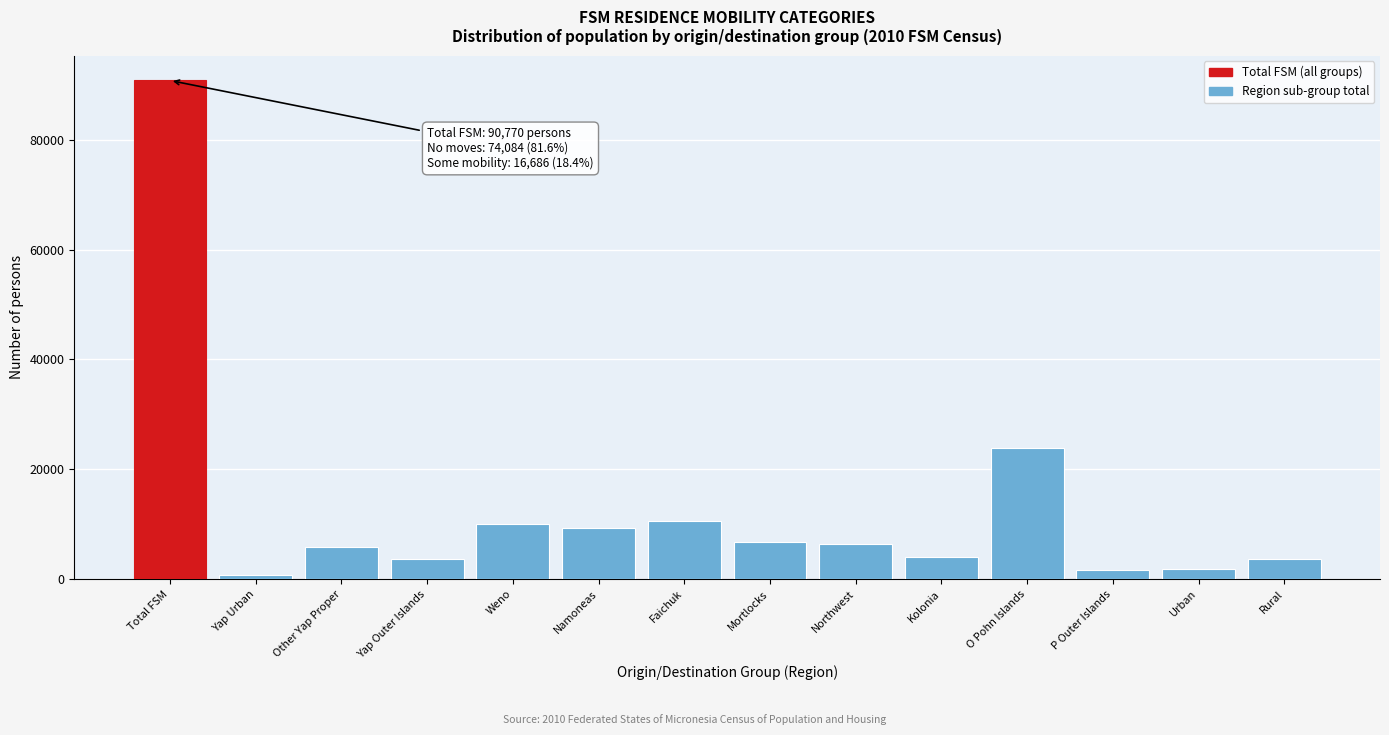

True or false: the data shows 9949 at Weno.

True